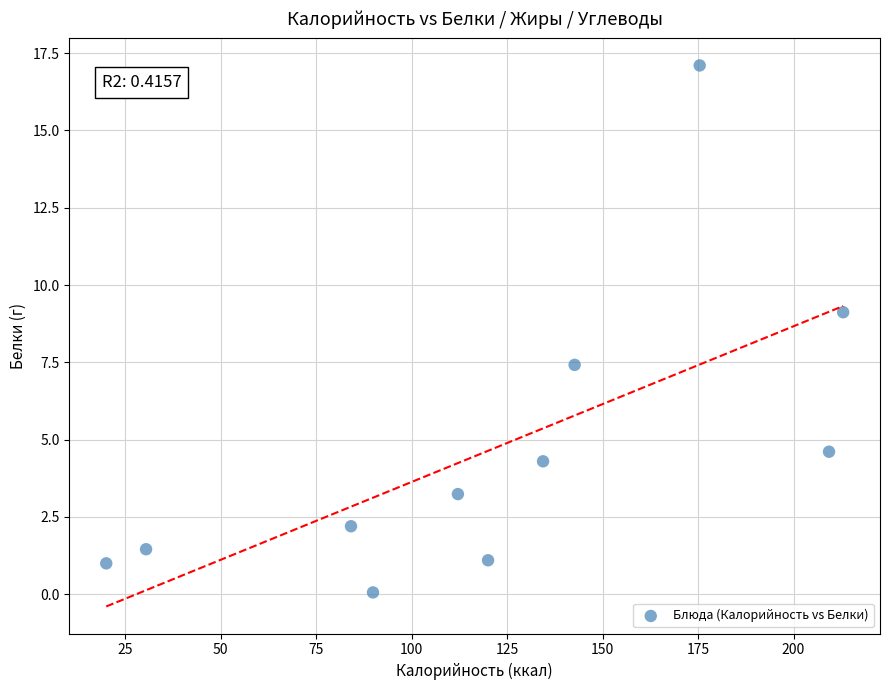

What is the range of Y values (max minus min)?

17.0